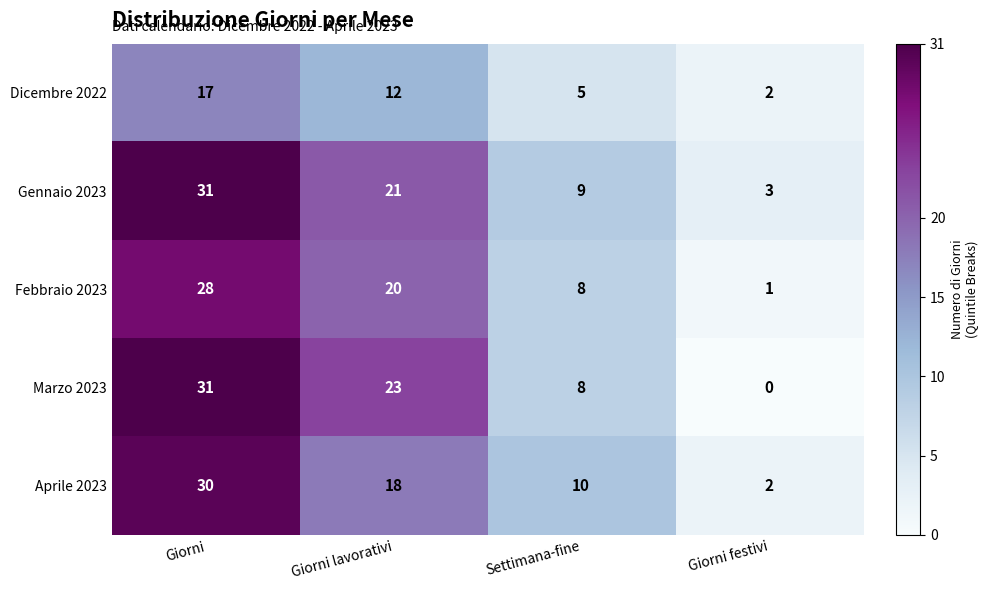

Count the number of data series in this chart.

5